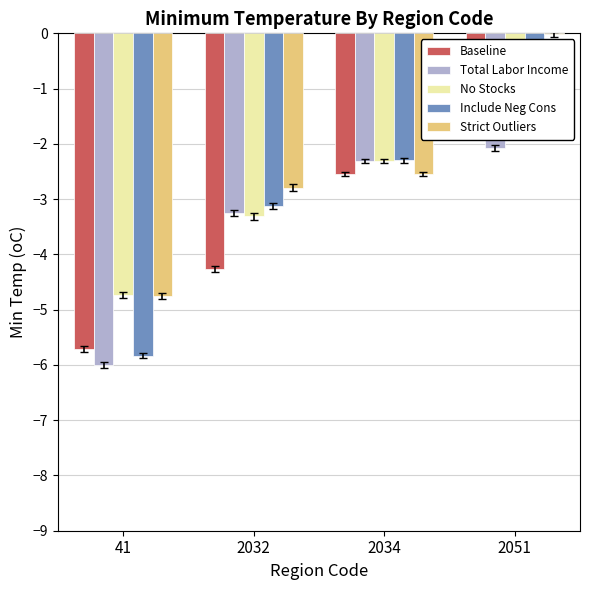

How many values in the Baseline series are below -2?

3